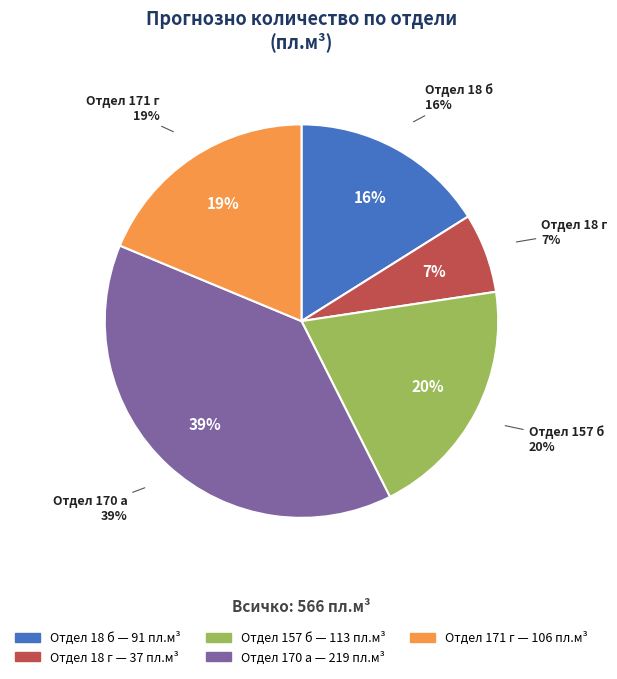

What is the change in value from 18 б to 170 а?

+128